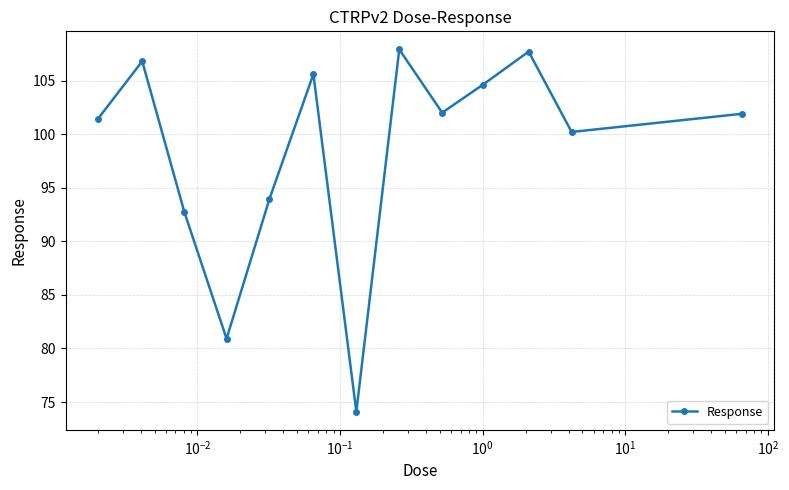

How many points are higher than both their immediate neighbors (excluding endpoints)?

4